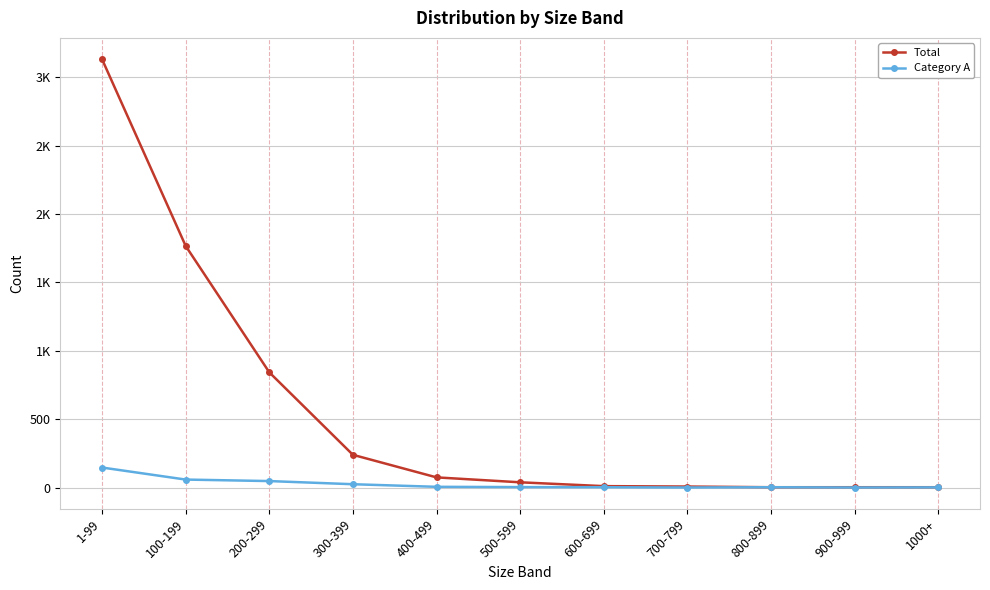

At which category does the chart reach its minimum across all series?

700-799